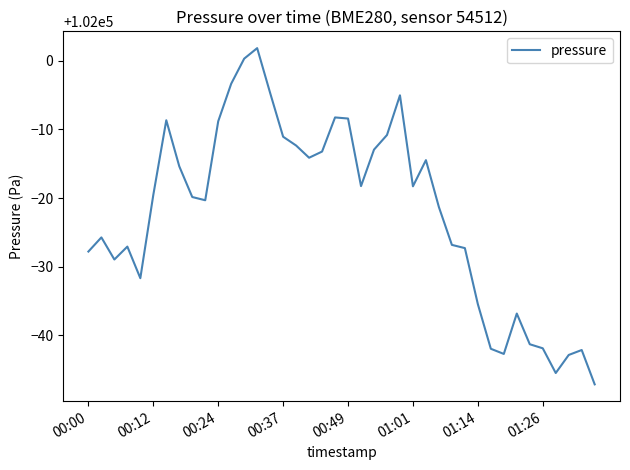

What is the greatest value displayed?

102001.8